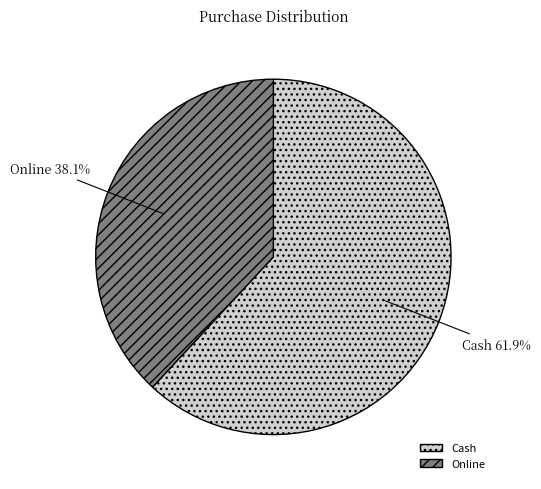

Count the number of slices in the pie.

2